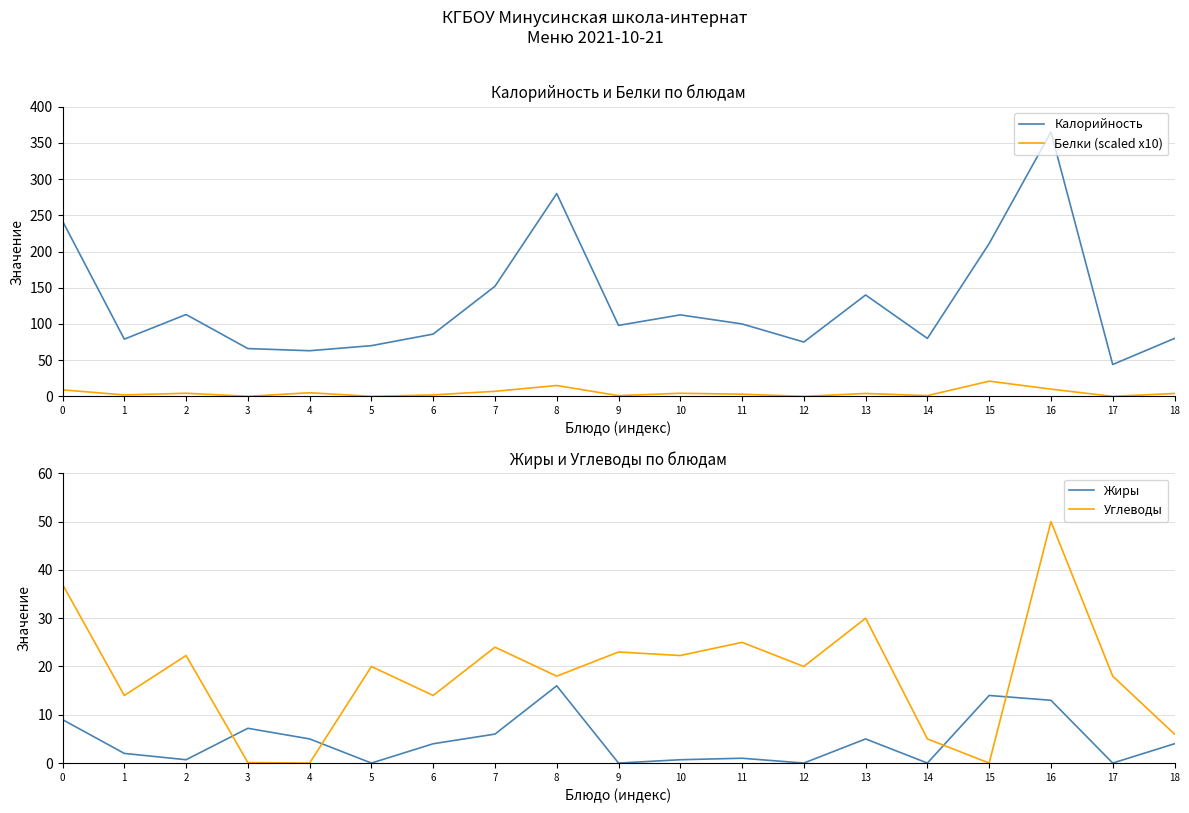

Is this an area chart (filled region under the line)?

No